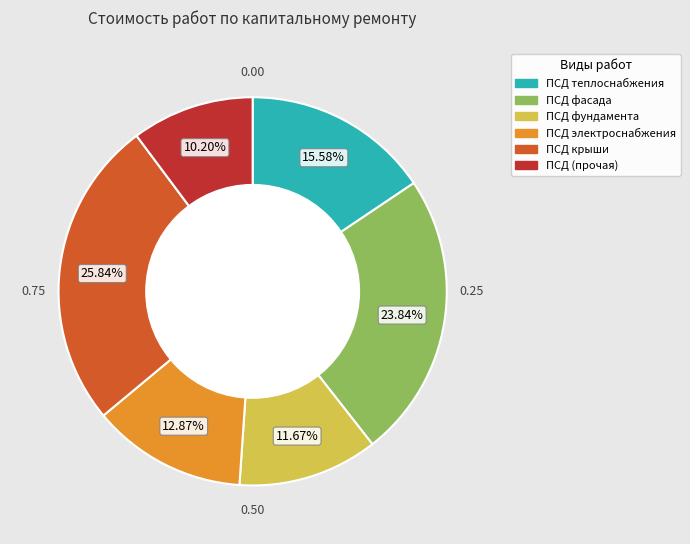

Is there a majority slice in this chart?

No